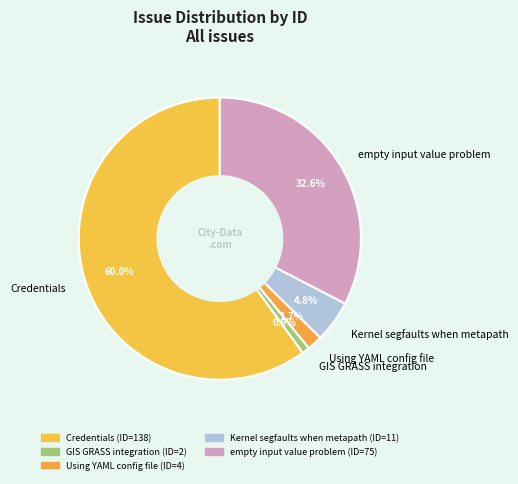

To the nearest percent, what is the combined percentage of empty input value problem and Credentials?

93%